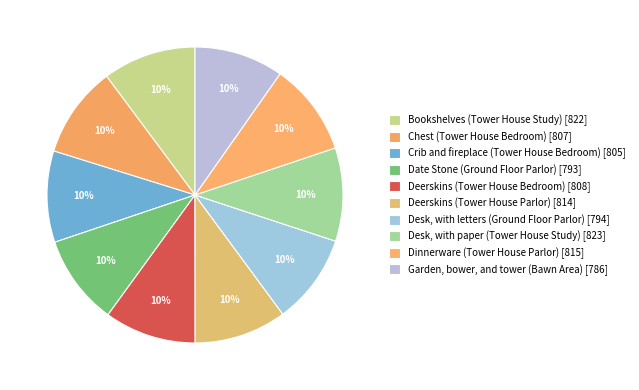

Count the number of slices in the pie.

10